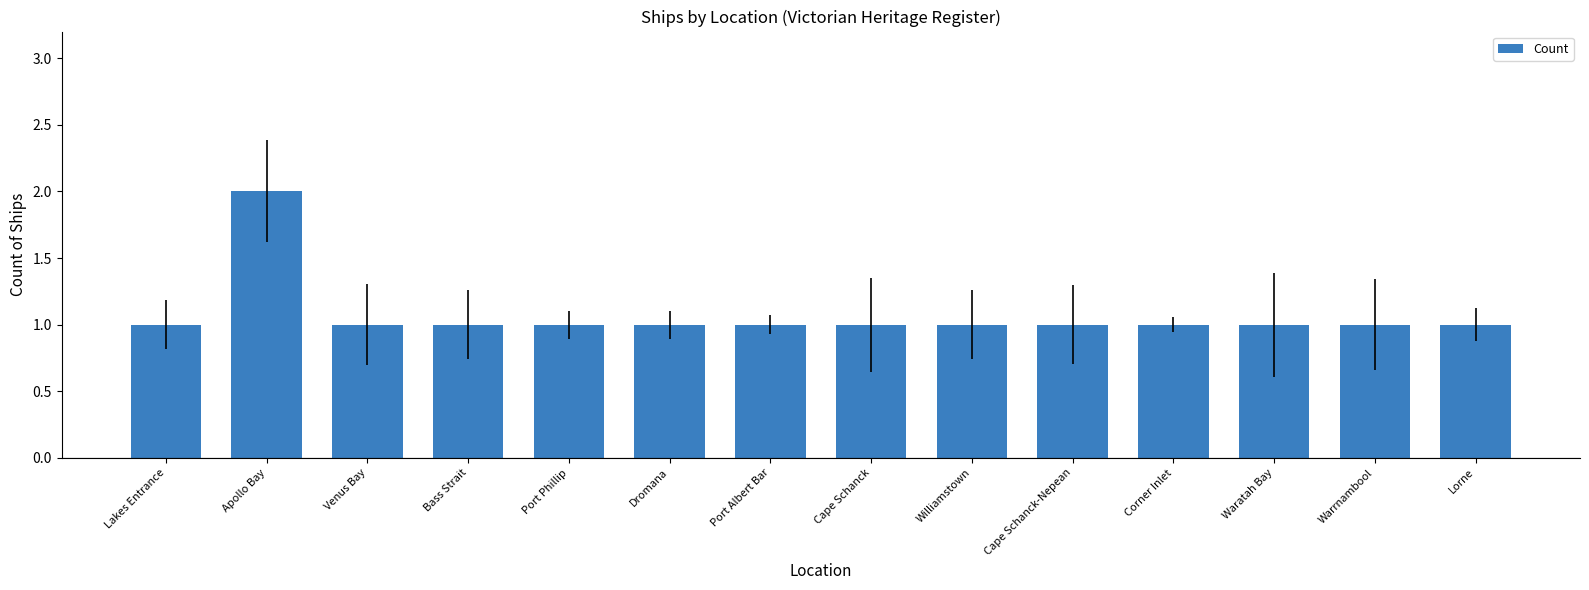

Does the chart contain any negative values?

No